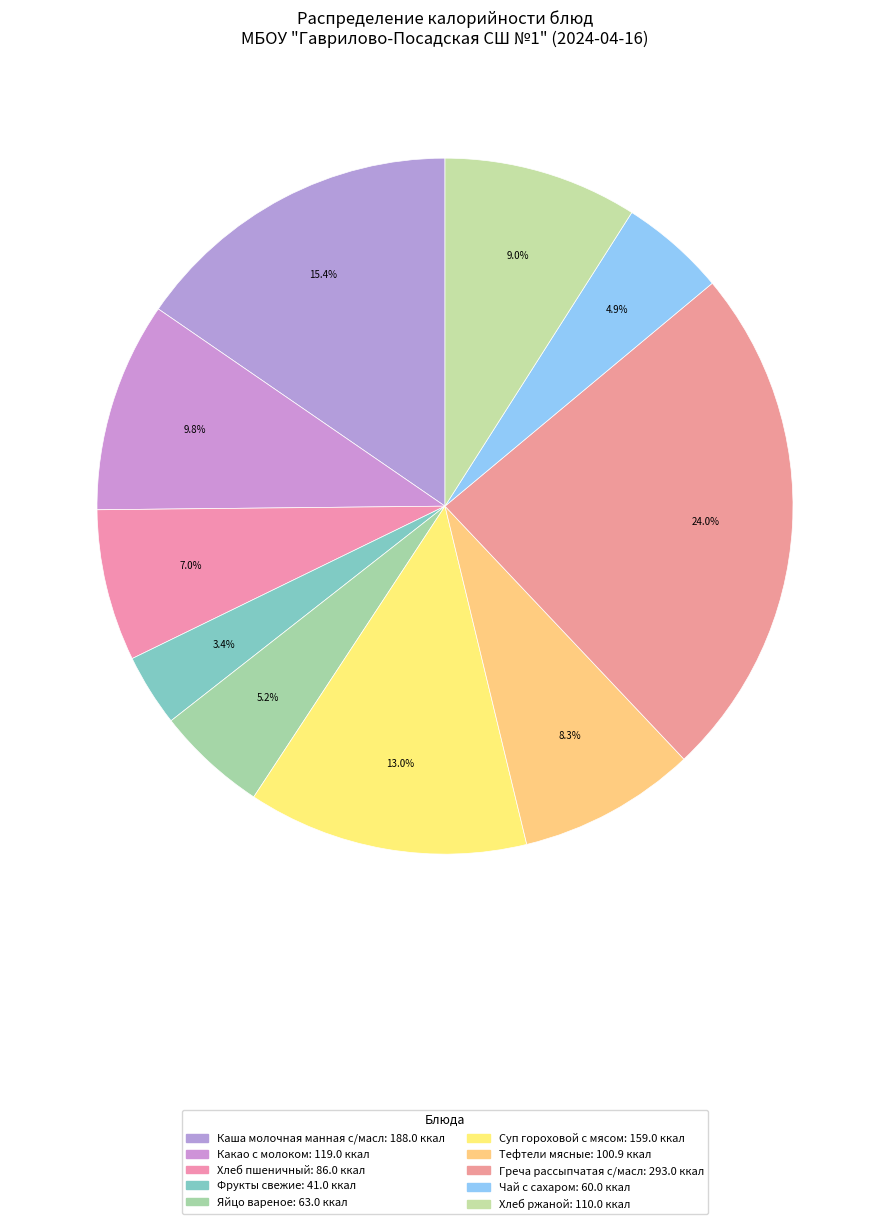

Rank the categories by value from lowest to highest.

Фрукты свежие, Чай с сахаром, Яйцо вареное, Хлеб пшеничный, Тефтели мясные, Хлеб ржаной, Какао с молоком, Суп гороховой с мясом, Каша молочная манная с/масл, Греча рассыпчатая с/масл